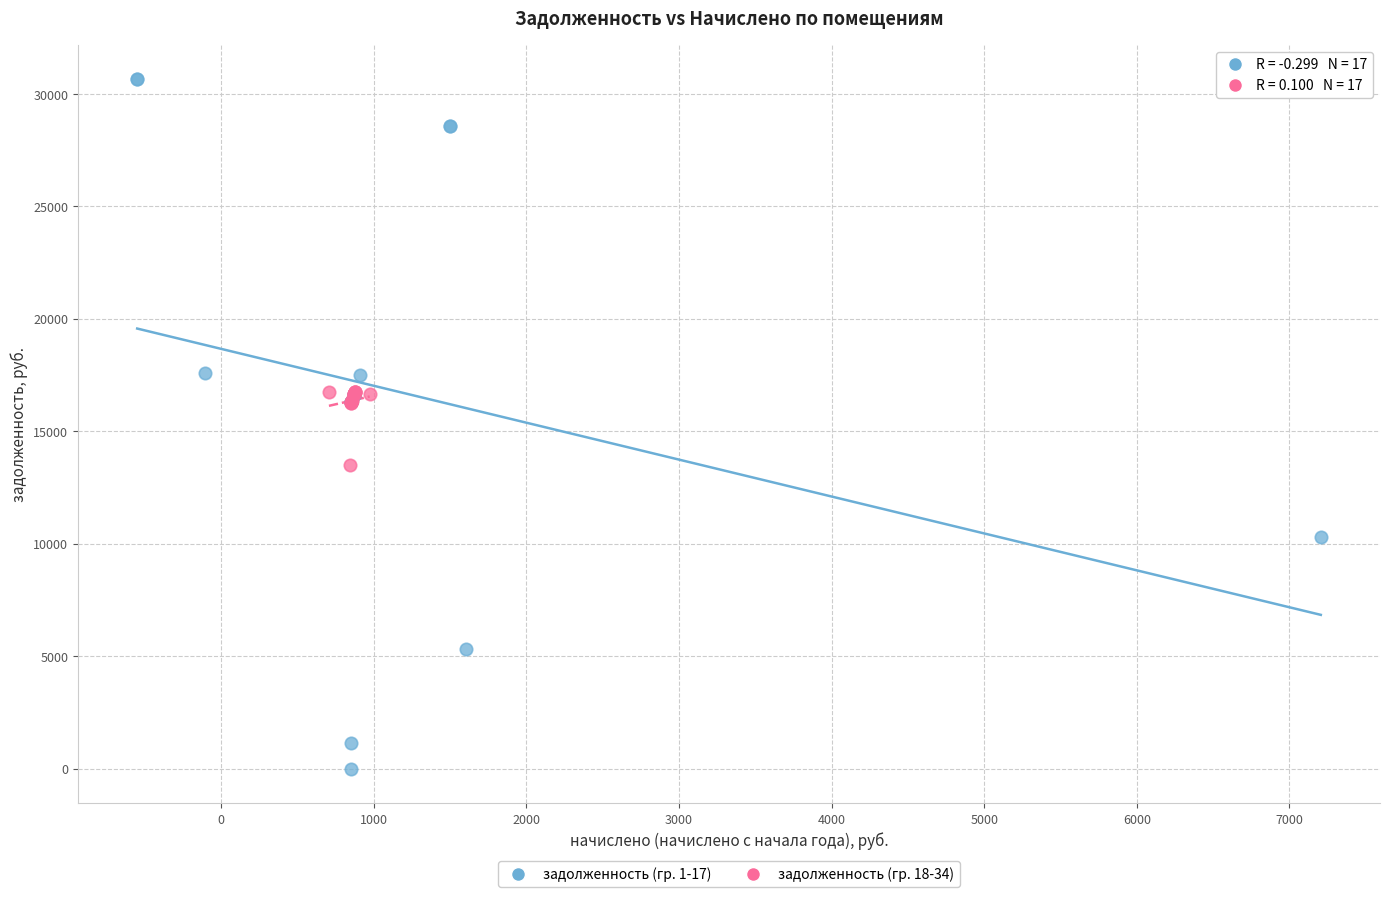

Which series contains the lowest Y value?

задолженность (гр. 1-17)